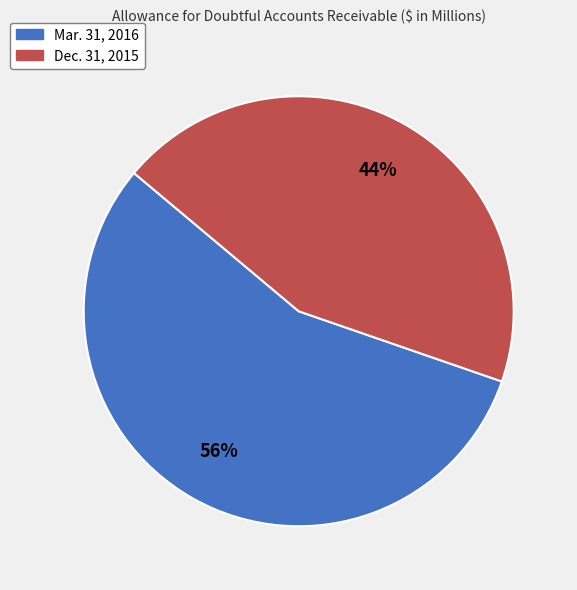

How many segments does this pie chart have?

2